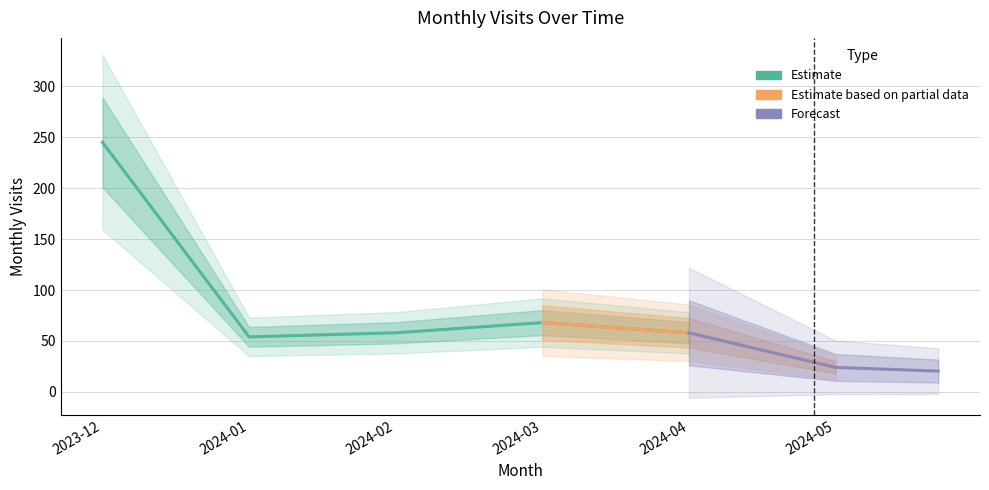

What is the sum of the values at 2024-05 and 2024-01?

78